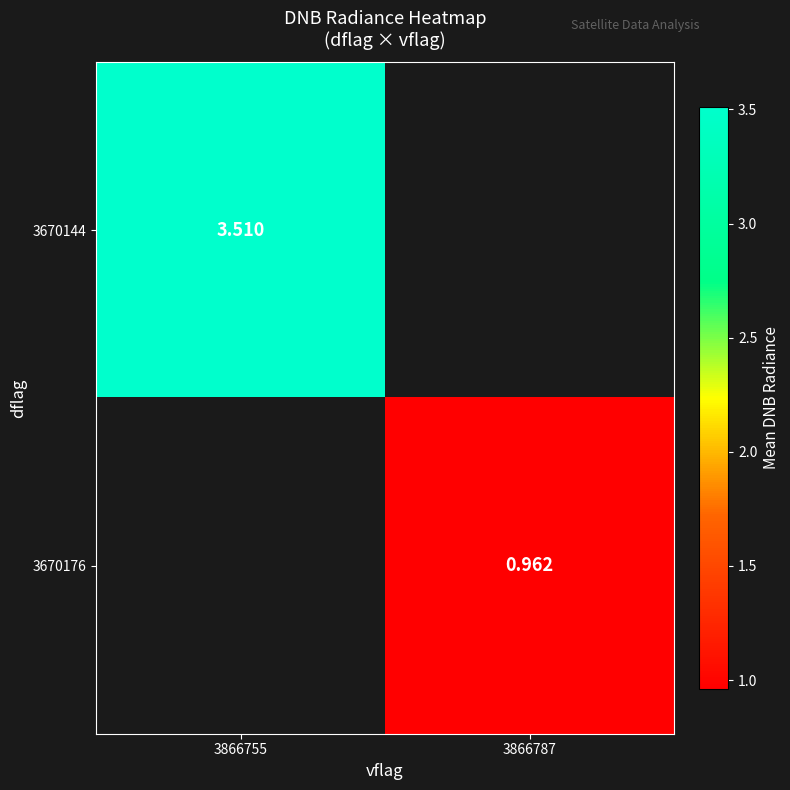

Is the value of 3670176 at 3866787 greater than the value of 3670144 at 3866755?

No